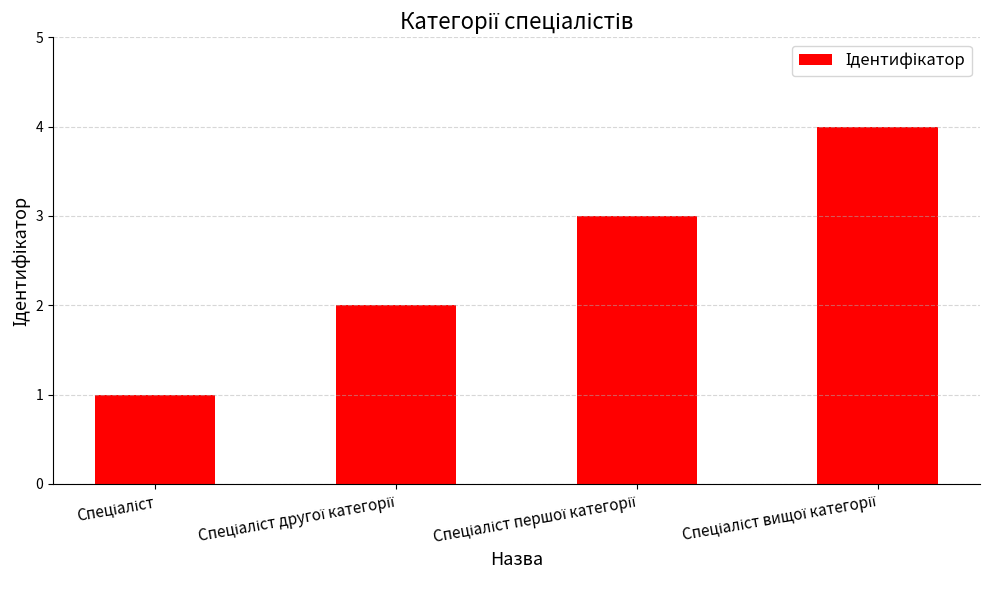

What is the maximum value shown in the chart?

4